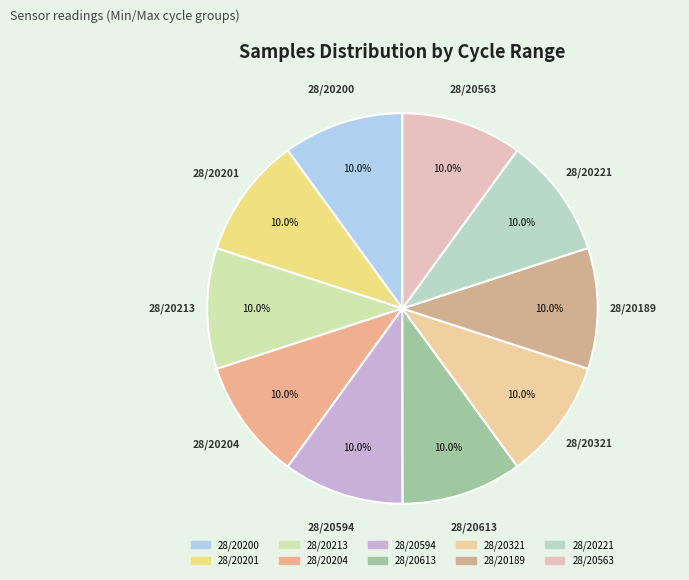

Count the number of slices in the pie.

10